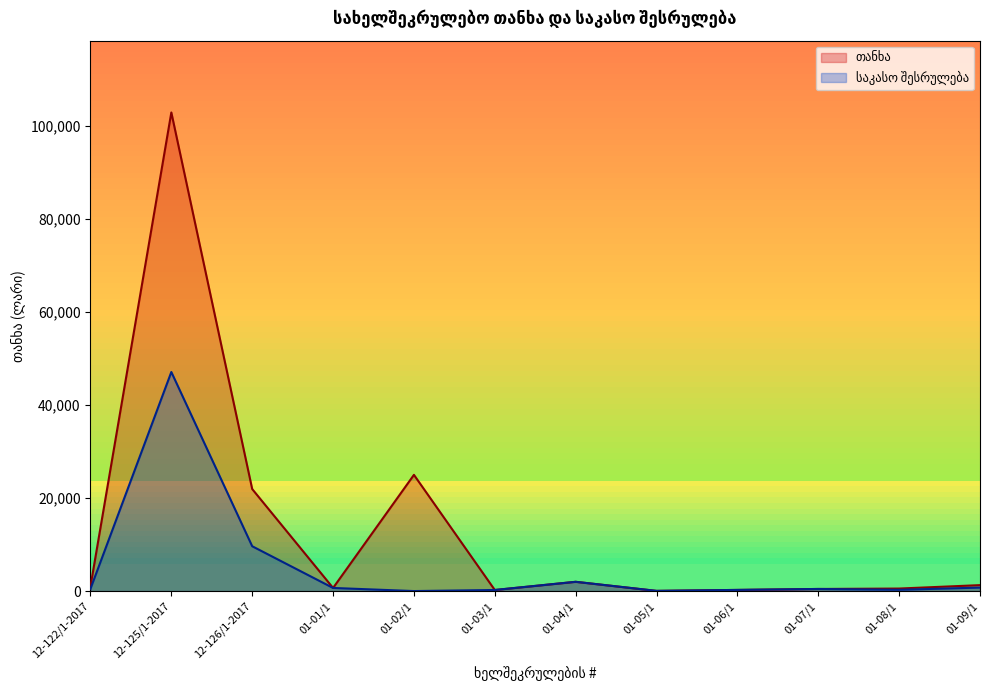

Does the chart have visible grid lines?

No